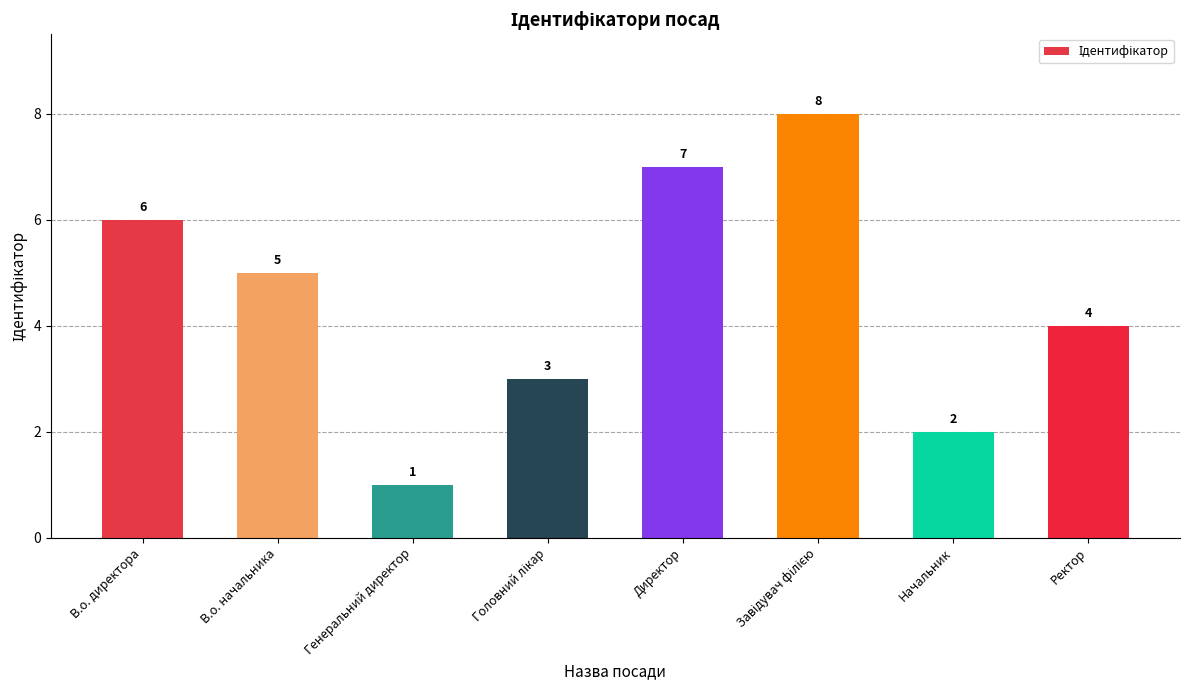

Which category has the lowest value across all series?

Генеральний директор